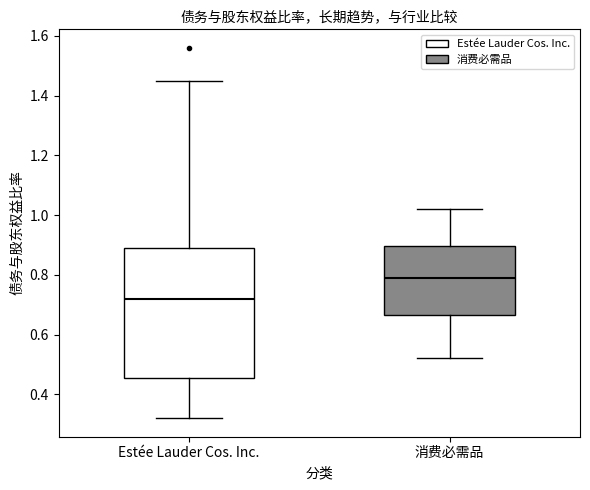

Reading left to right, transcribe this box plot: for each box, give where its median line is, the range the box spans, and where its two whiskers end, as read against the y-axis. The values are not printed on the chart, so give them approximately, as read against the axis.

Estée Lauder Cos. Inc.: median 0.72, box 0.46 to 0.90, whiskers 0.32 to 1.46
消费必需品: median 0.80, box 0.66 to 0.90, whiskers 0.52 to 1.02